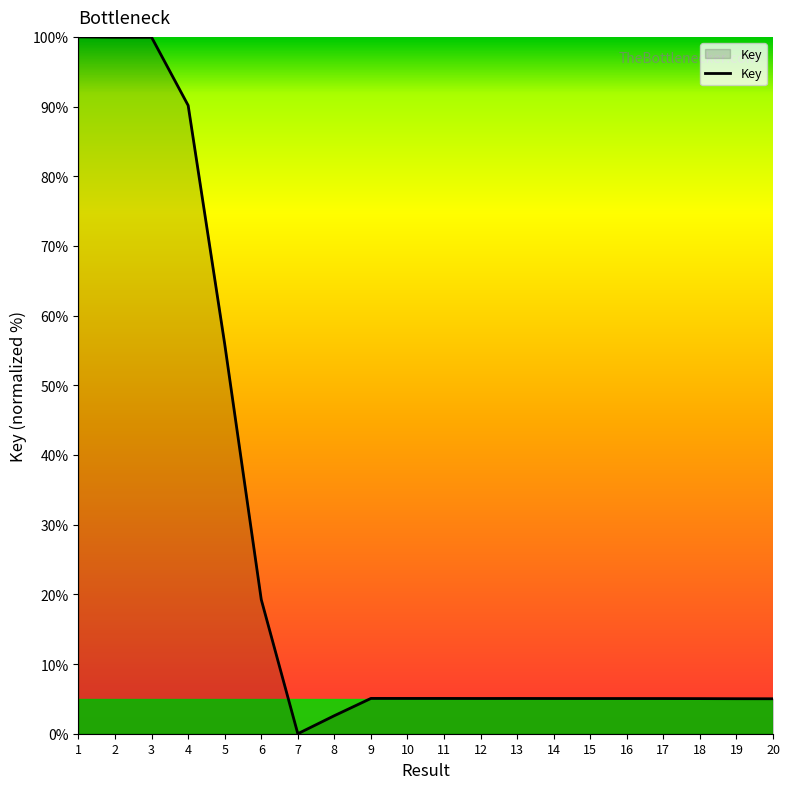

Which label corresponds to the smallest value in the chart?

7